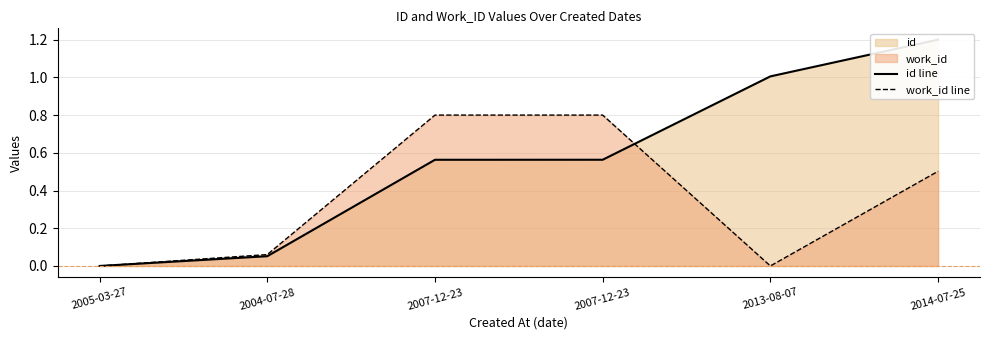

List the labels in order of id line value, smallest first.

2005-03-27, 2004-07-28, 2007-12-23, 2007-12-23, 2013-08-07, 2014-07-25